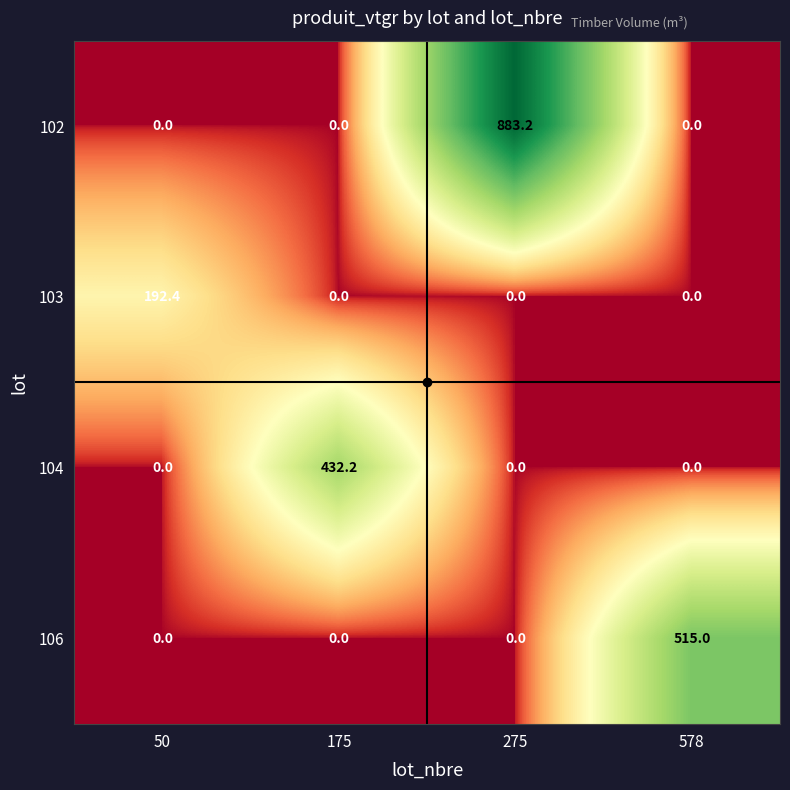

Rank the series by their maximum value, from lowest to highest.

103, 104, 106, 102